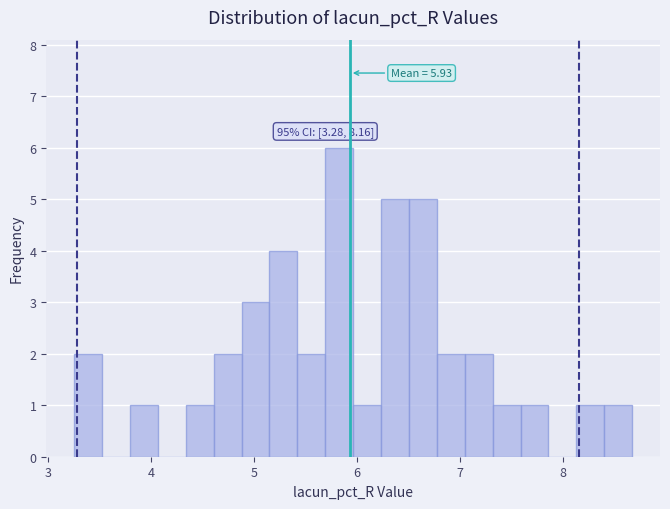

Read against the x-axis, roughly where is the centre of the tallest bar?

5.8